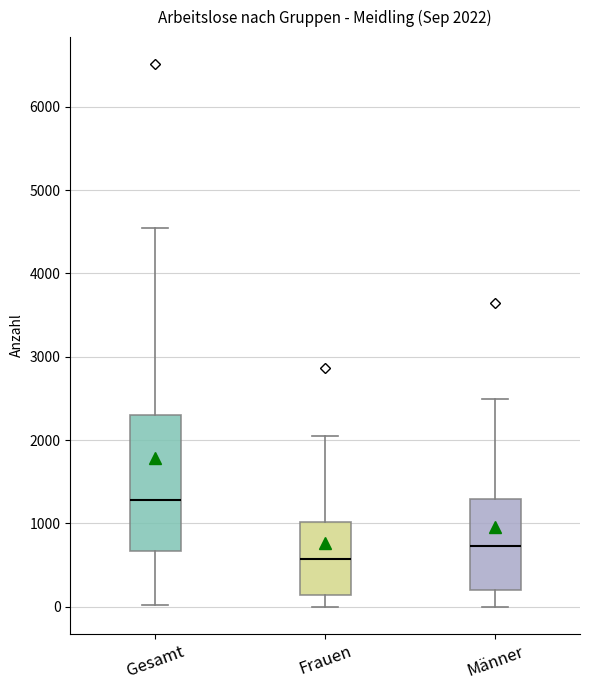

Which box has the highest median line?

Gesamt